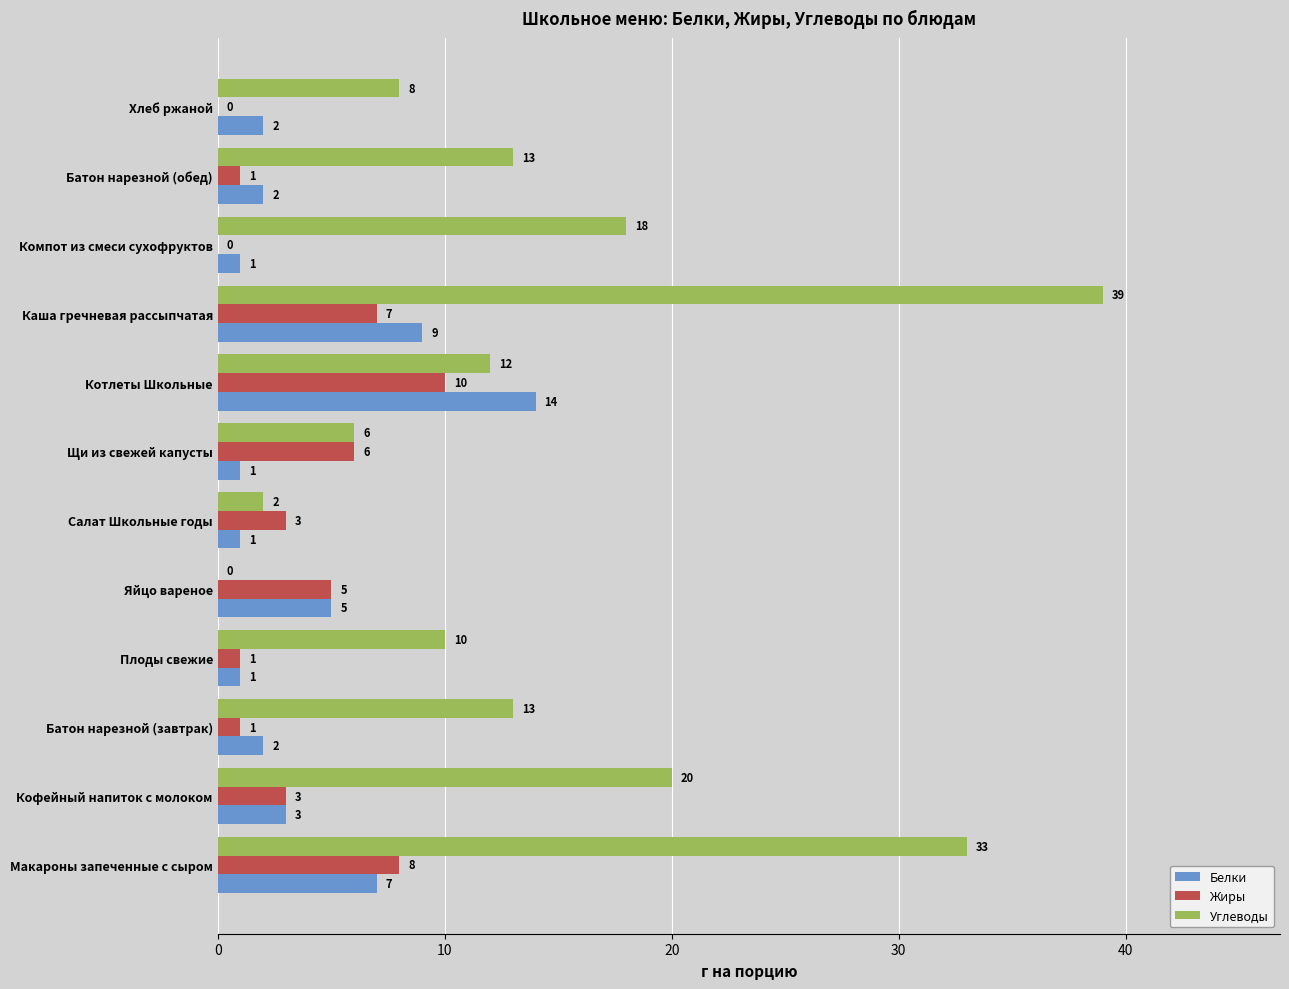

How many categories are shown in the chart?

12